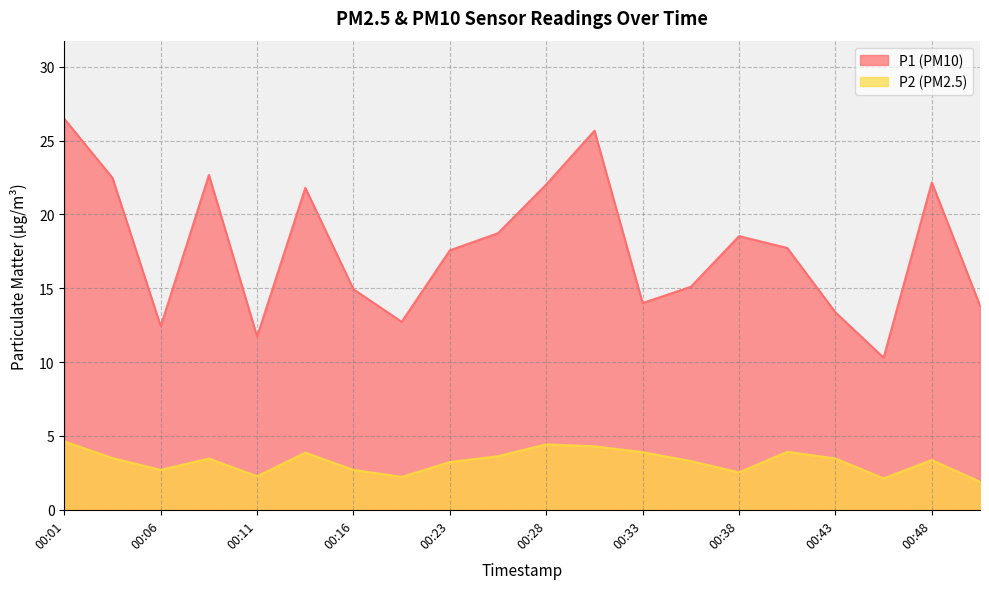

At which category is the sum across all series the highest?

00:01